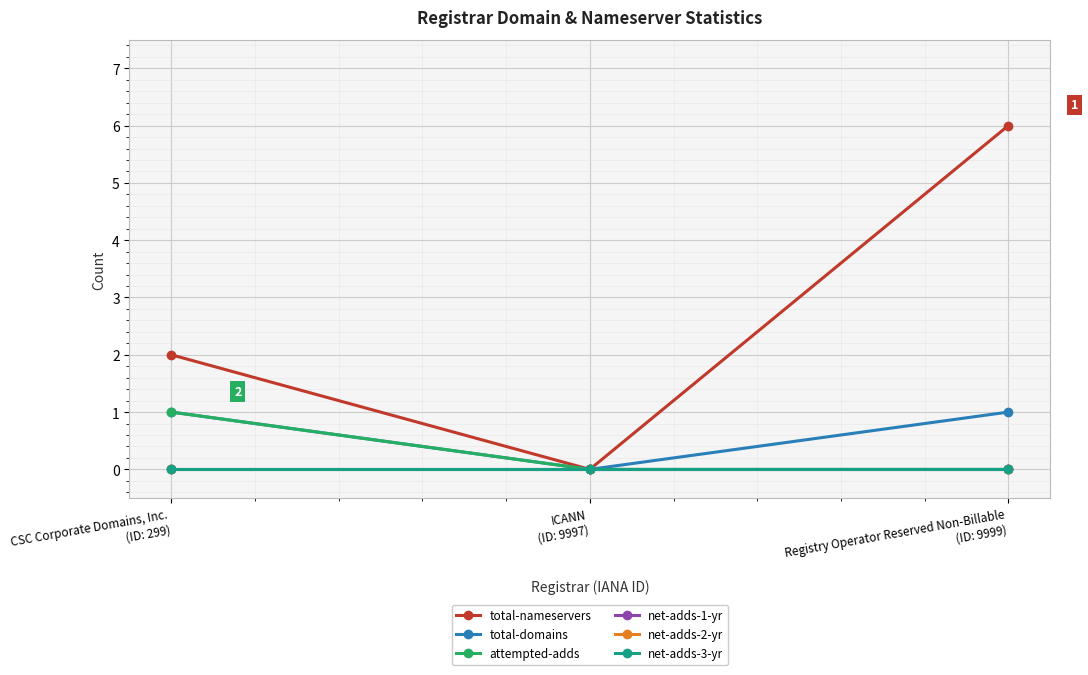

Is the value of net-adds-3-yr at Registry Operator Reserved Non-Billable
(ID: 9999) greater than the value of net-adds-1-yr at ICANN
(ID: 9997)?

No